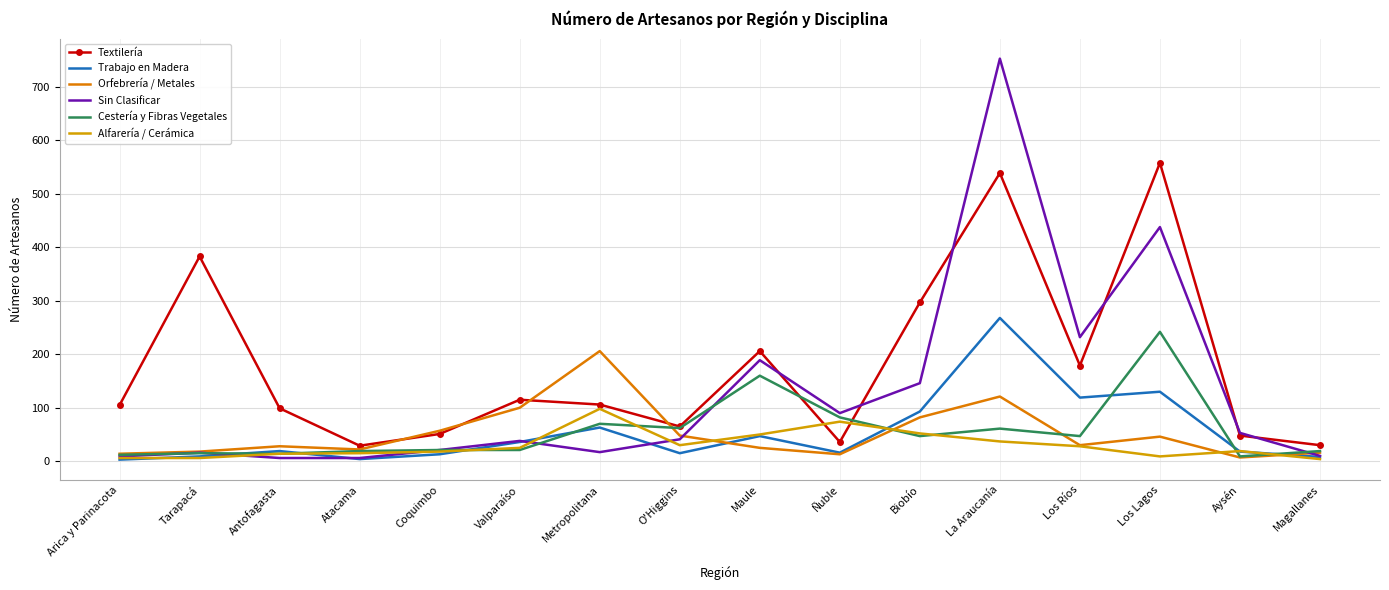

Count the number of data series in this chart.

6